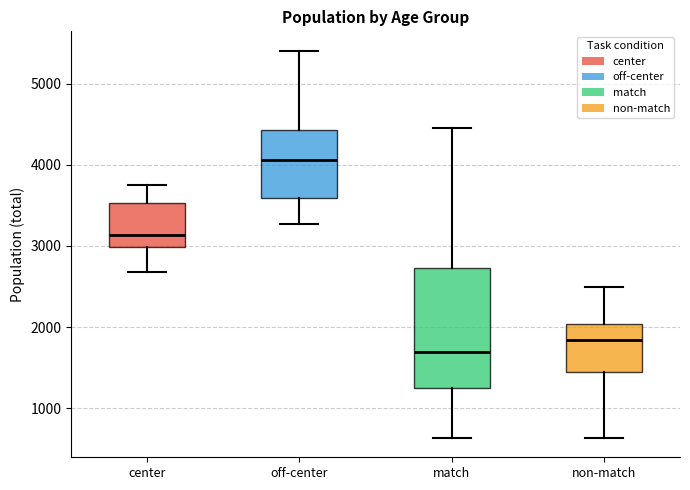

Reading left to right, read every box against the y-axis: the position of its median line, the range the box covers, and the ends of its whiskers. The values are not printed on the chart, so give them approximately, as read against the axis.

center: median 3100, box 3000 to 3500, whiskers 2700 to 3700
off-center: median 4100, box 3600 to 4400, whiskers 3300 to 5400
match: median 1700, box 1200 to 2700, whiskers 600 to 4500
non-match: median 1800, box 1400 to 2000, whiskers 600 to 2500